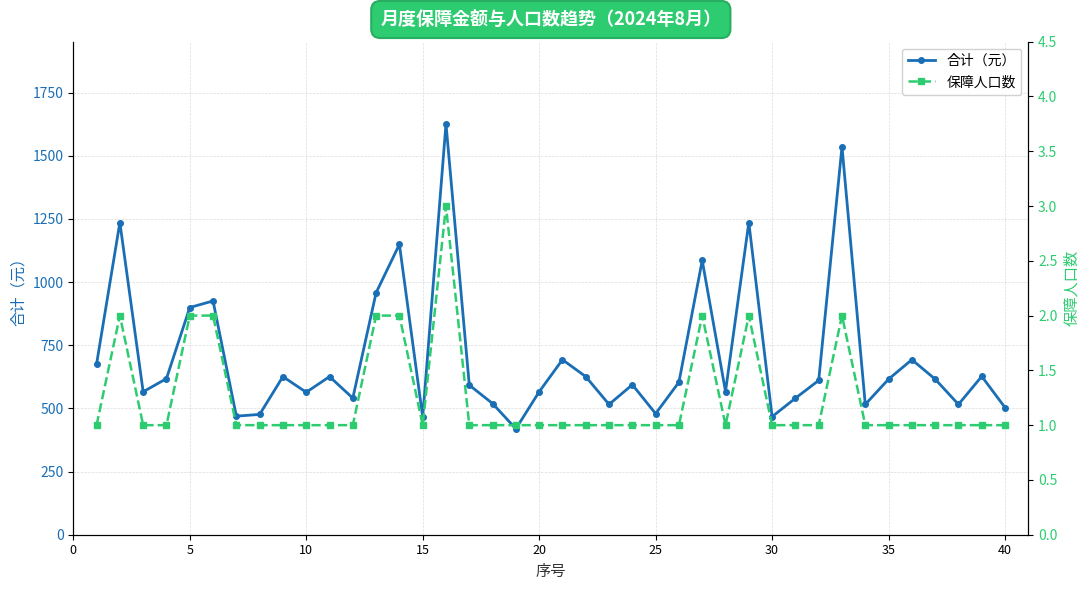

What is the value of the 保障人口数 point at the 27th from the left?

2.0